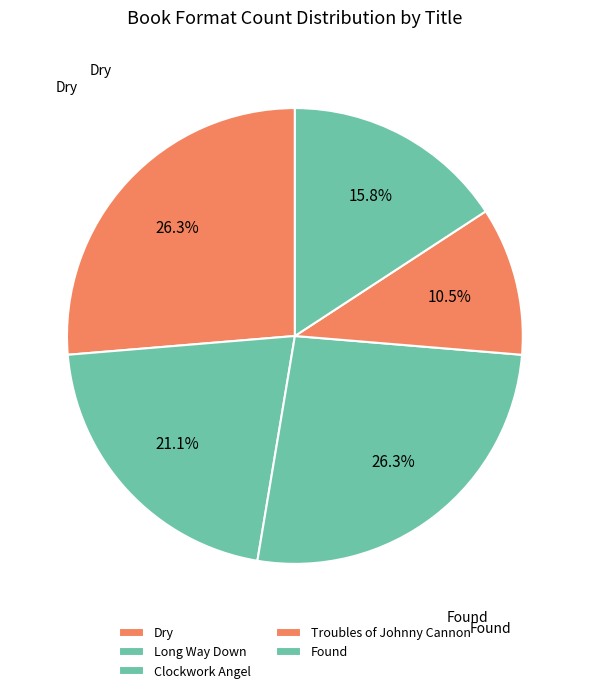

Combined, do Long Way Down and Troubles of Johnny Cannon account for over 50%?

No